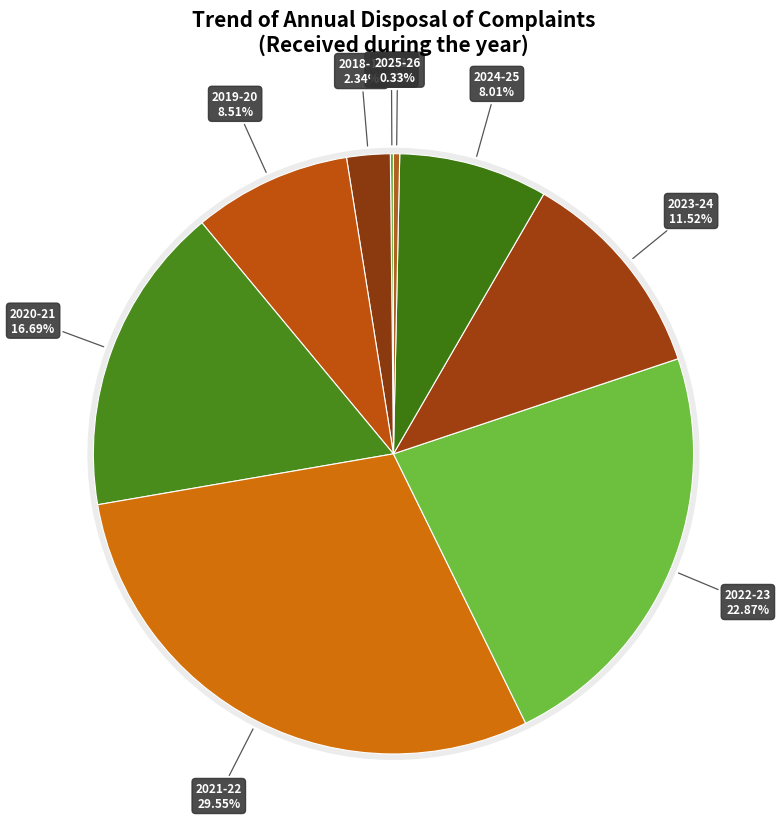

The 2024-25 slice represents 1% of the pie. True or false?

False